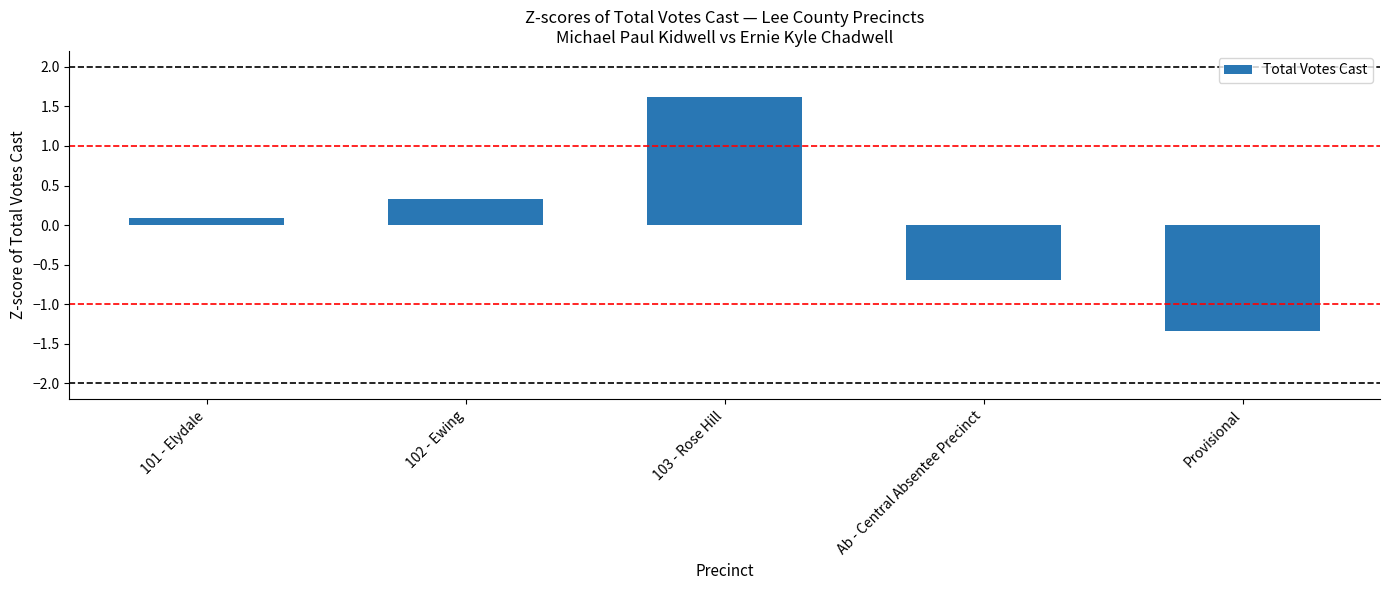

What is the label of the 5th bar from the right?

101 - Elydale